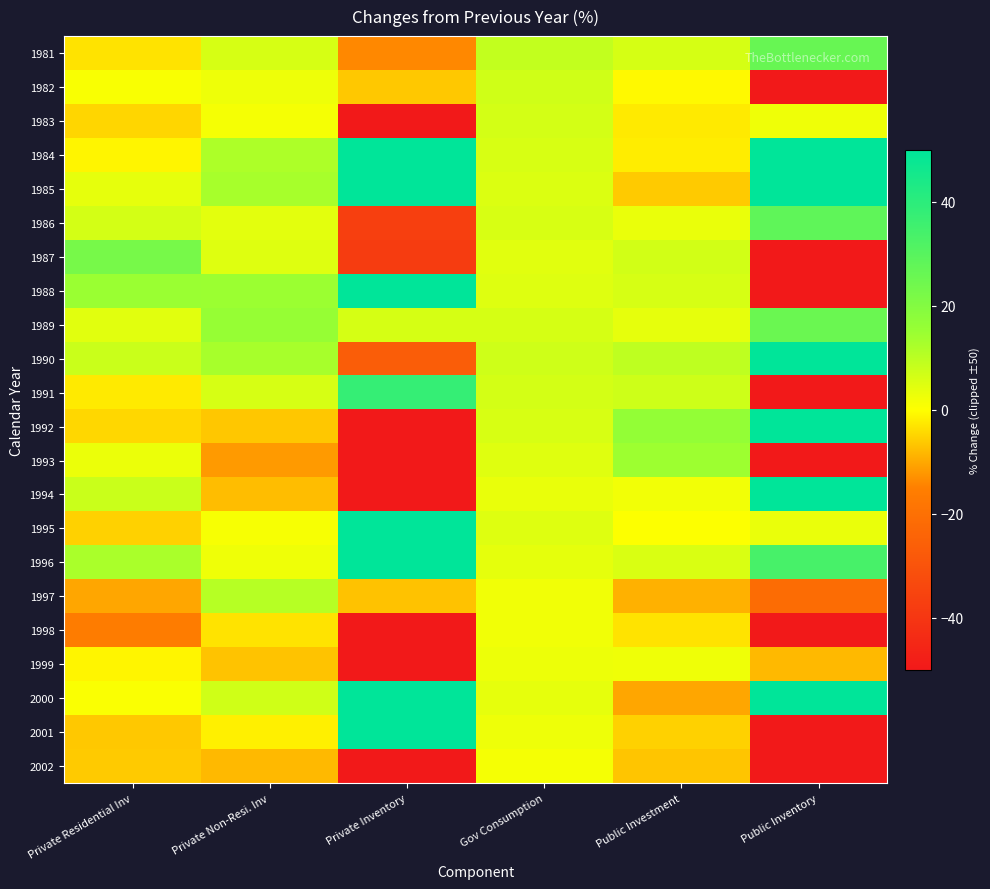

At how many categories does at least one series exceed 43?

2